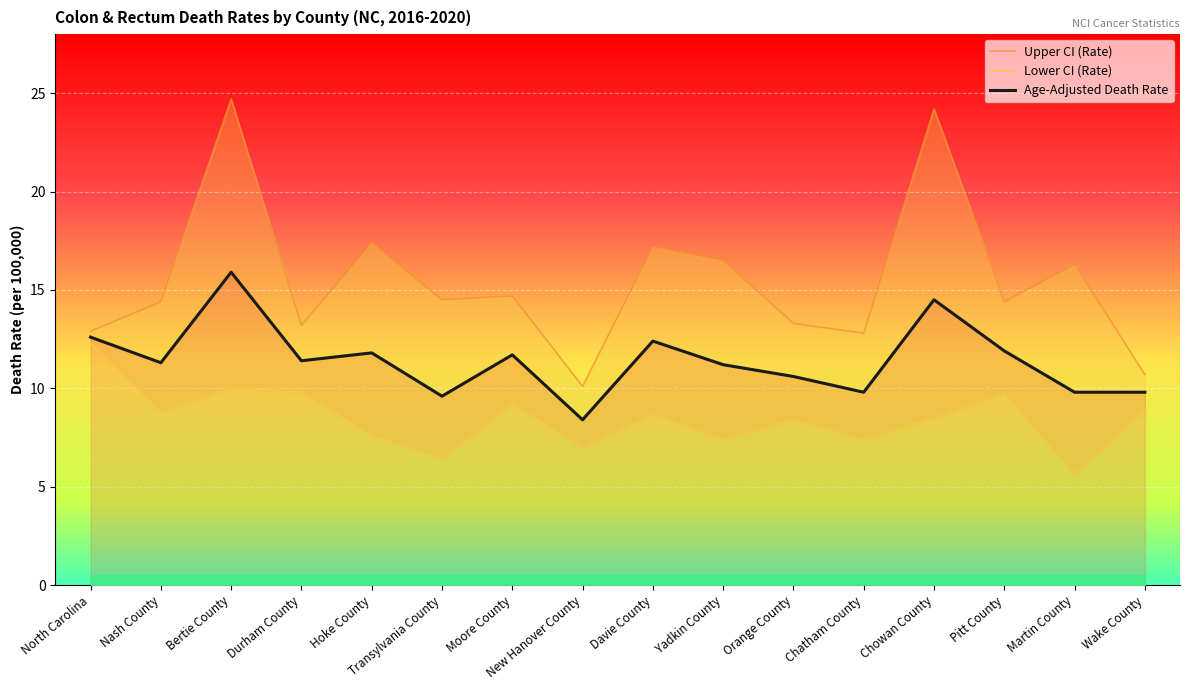

Reading right to left, what are all the values shown in this chart?

Upper CI (Rate): Wake County=10.7	Martin County=16.3	Pitt County=14.4	Chowan County=24.2	Chatham County=12.8	Orange County=13.3	Yadkin County=16.5	Davie County=17.2	New Hanover County=10.1	Moore County=14.7	Transylvania County=14.5	Hoke County=17.4	Durham County=13.2	Bertie County=24.7	Nash County=14.4	North Carolina=12.9
Lower CI (Rate): Wake County=8.9	Martin County=5.6	Pitt County=9.7	Chowan County=8.5	Chatham County=7.4	Orange County=8.4	Yadkin County=7.4	Davie County=8.7	New Hanover County=7.0	Moore County=9.2	Transylvania County=6.4	Hoke County=7.6	Durham County=9.8	Bertie County=10.0	Nash County=8.8	North Carolina=12.3
Age-Adjusted Death Rate: Wake County=9.8	Martin County=9.8	Pitt County=11.9	Chowan County=14.5	Chatham County=9.8	Orange County=10.6	Yadkin County=11.2	Davie County=12.4	New Hanover County=8.4	Moore County=11.7	Transylvania County=9.6	Hoke County=11.8	Durham County=11.4	Bertie County=15.9	Nash County=11.3	North Carolina=12.6